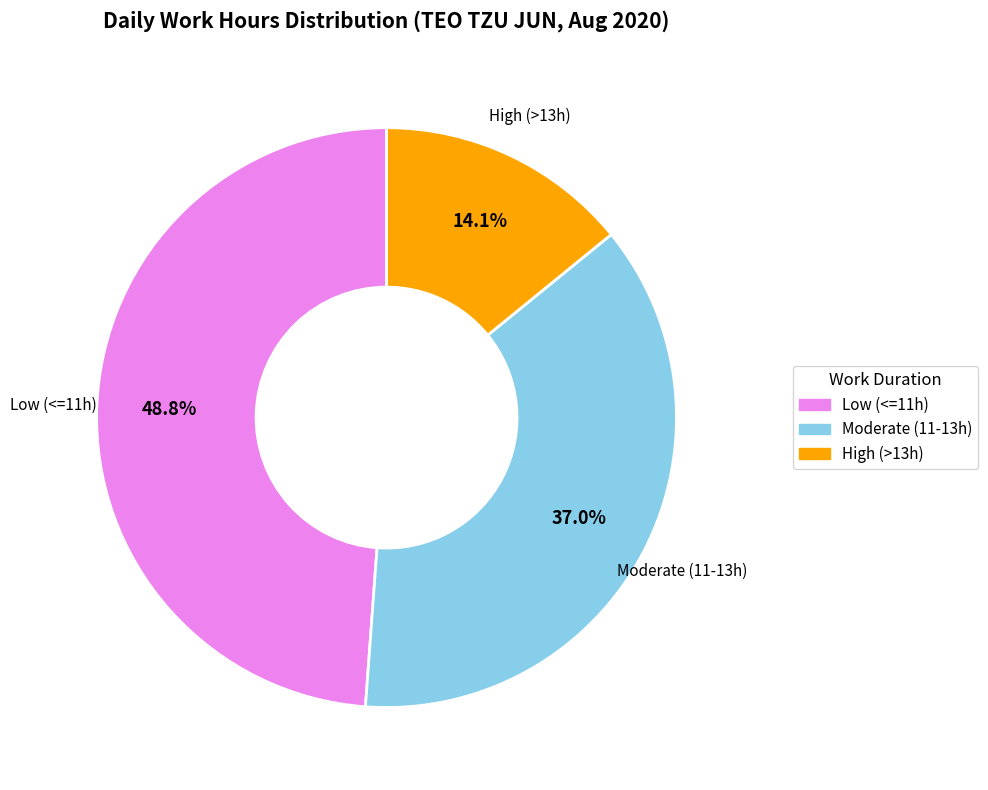

Is there any slice that represents more than half of the pie?

No